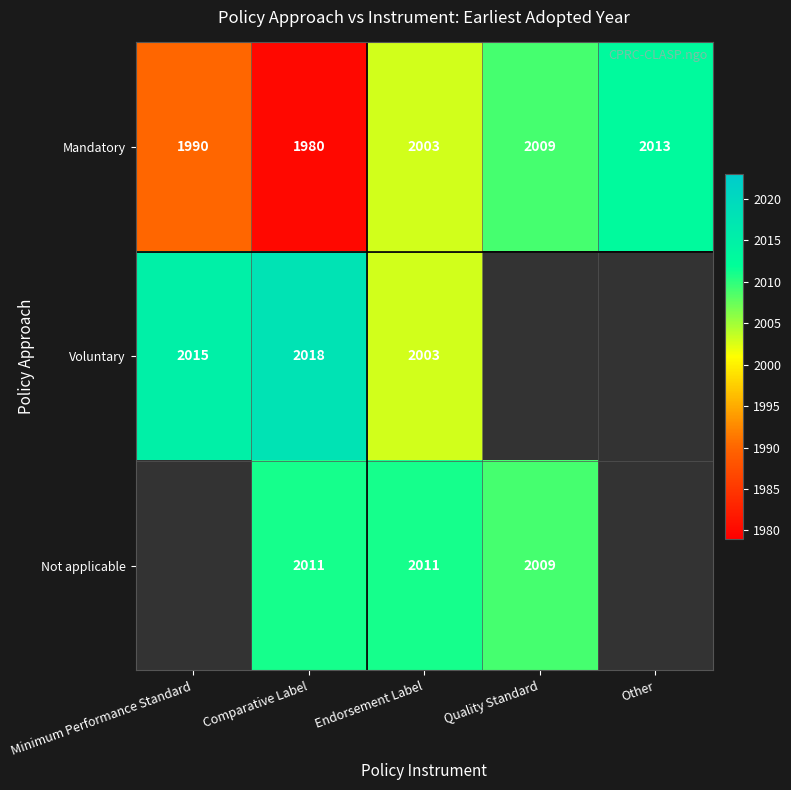

Rank the series at Comparative Label from lowest to highest value.

Mandatory, Not applicable, Voluntary